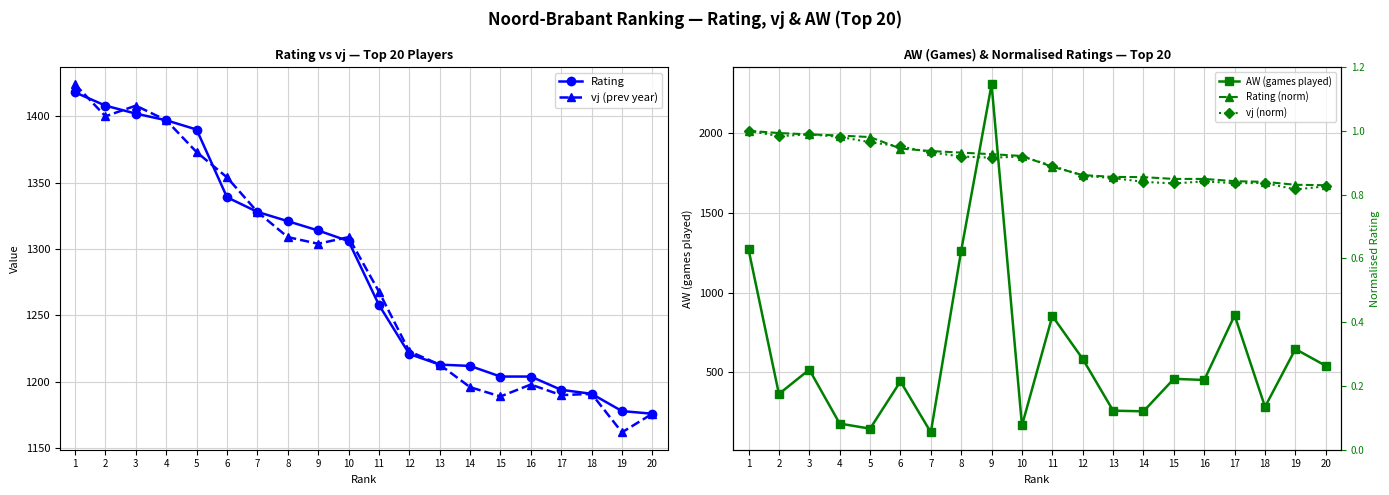

Which label corresponds to the largest value in the chart?

9